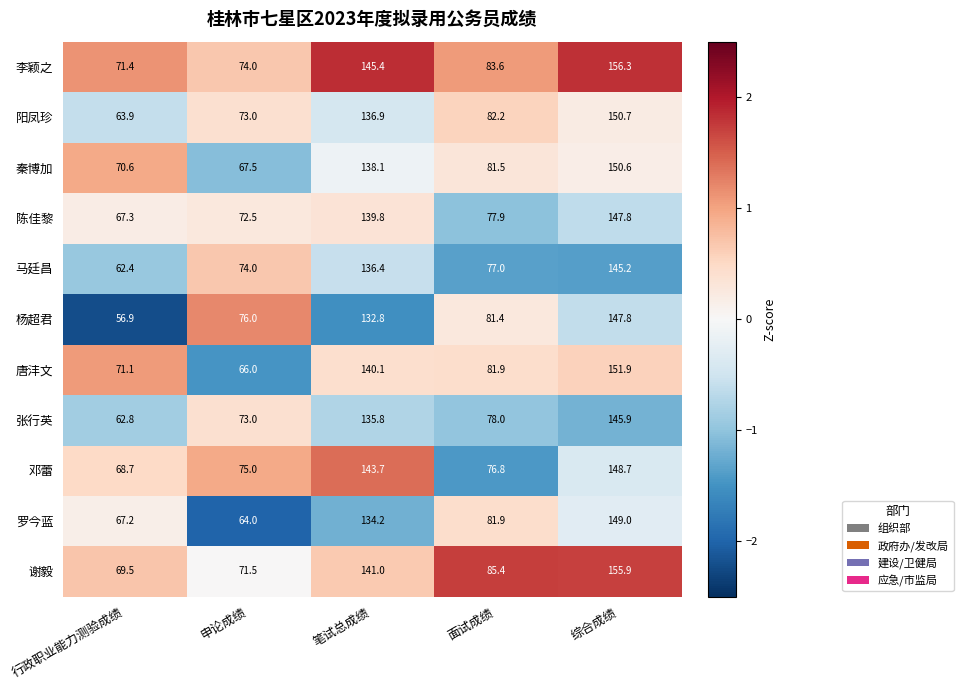

Rank the categories by 杨超君 value from highest to lowest.

综合成绩, 笔试总成绩, 面试成绩, 申论成绩, 行政职业能力测验成绩